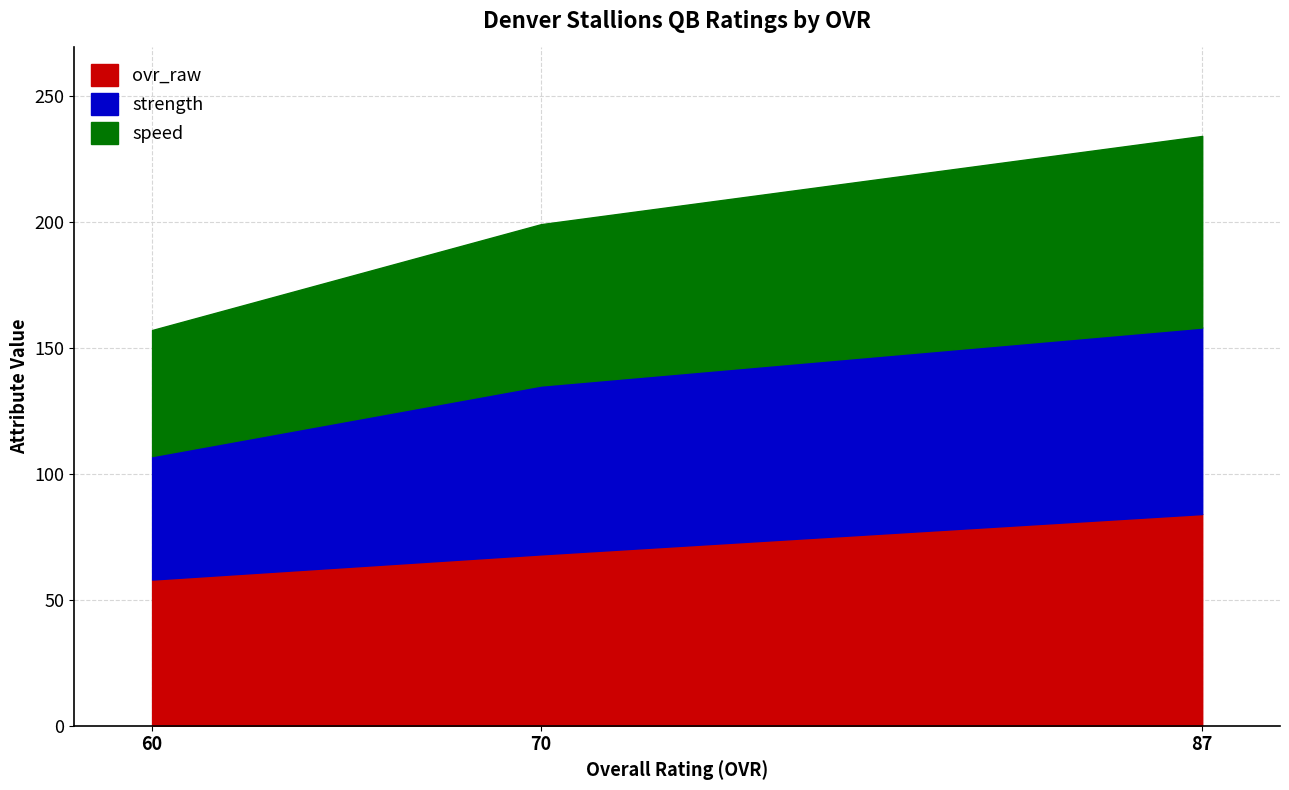

Reading right to left, list all the values displayed in this chart.

ovr_raw: 60=58	70=68	87=84
strength: 60=49	70=67	87=74
speed: 60=50	70=64	87=76